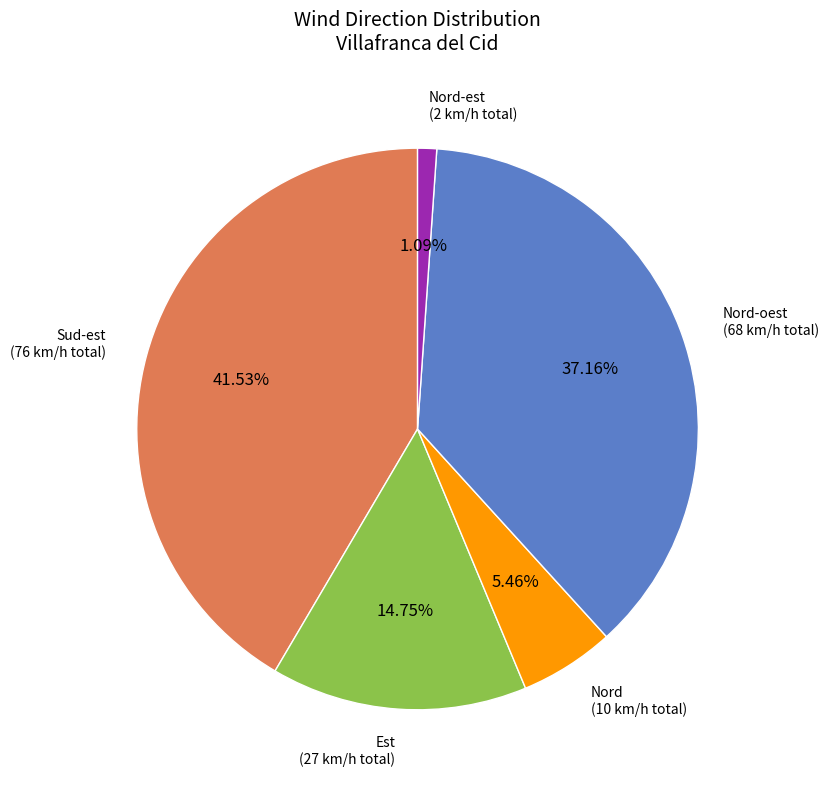

Is there any slice that represents more than half of the pie?

No